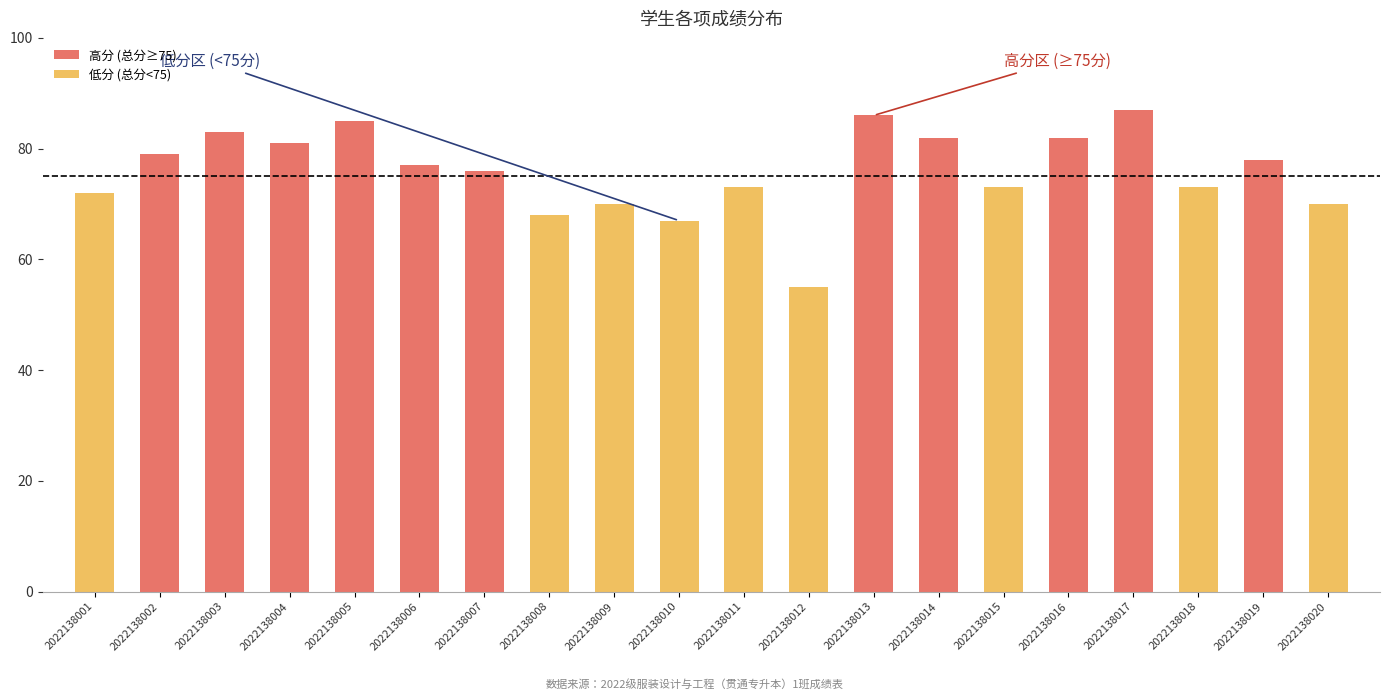

Are the bars horizontal?

No